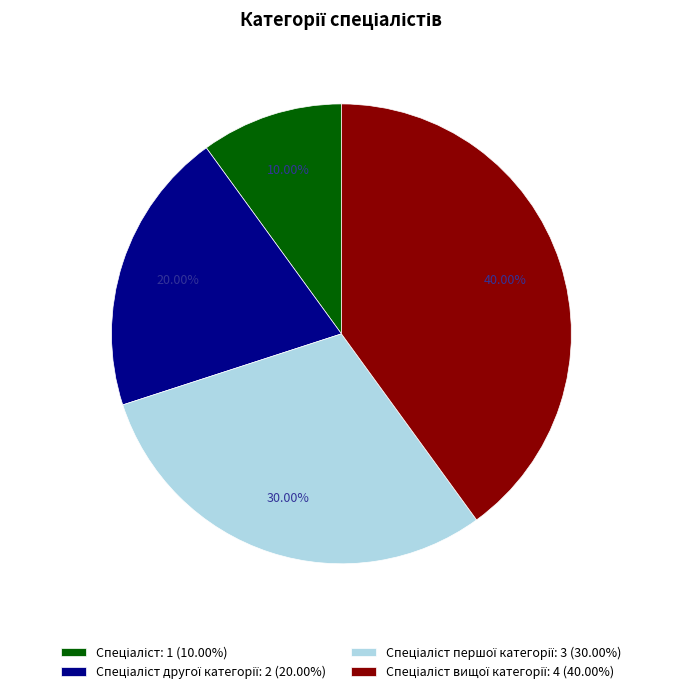

Does any single category account for the majority?

No